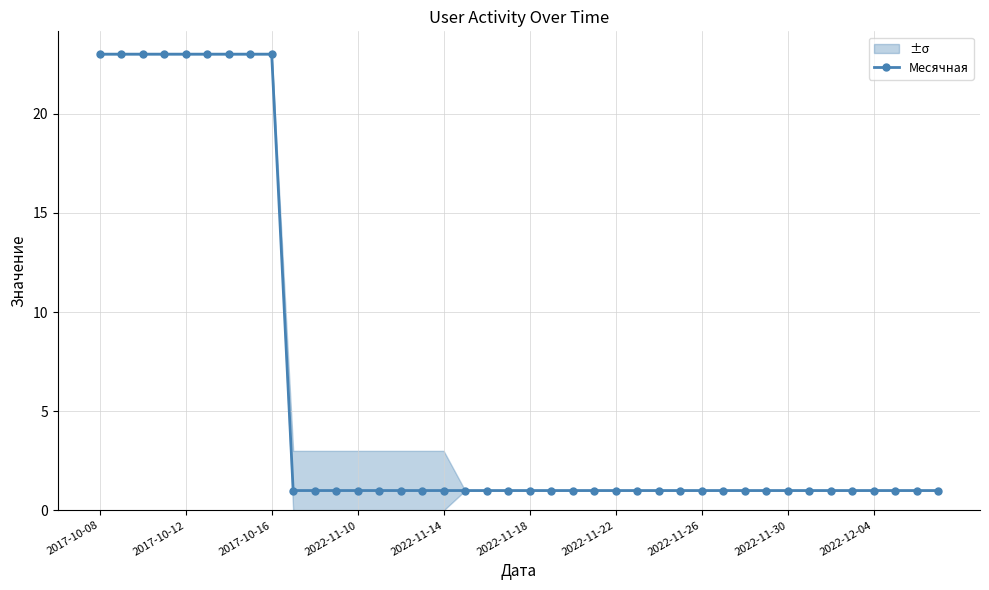

How many lines are shown in the chart?

1